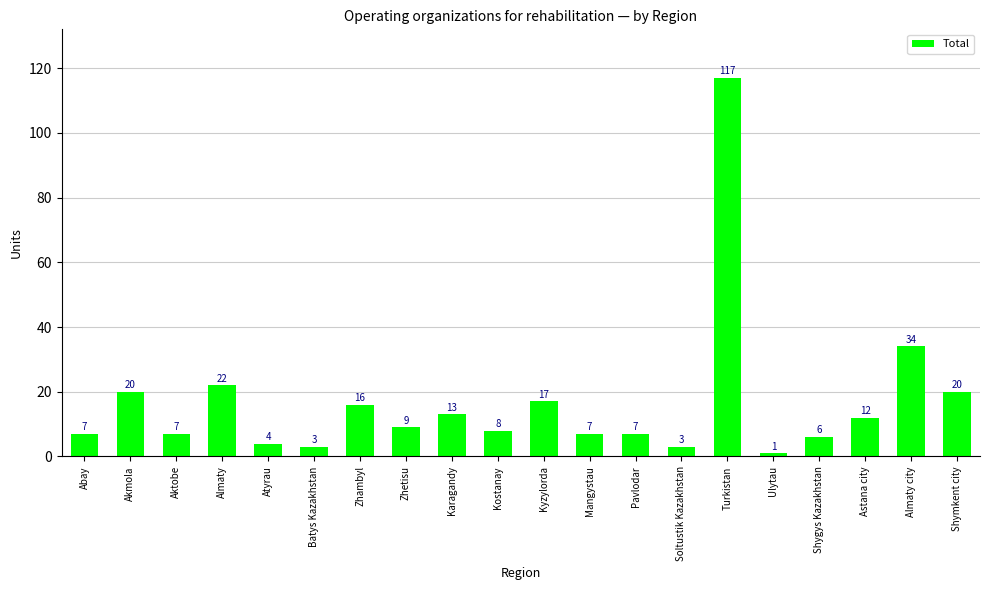

What is the value of the 18th bar from the left?

12